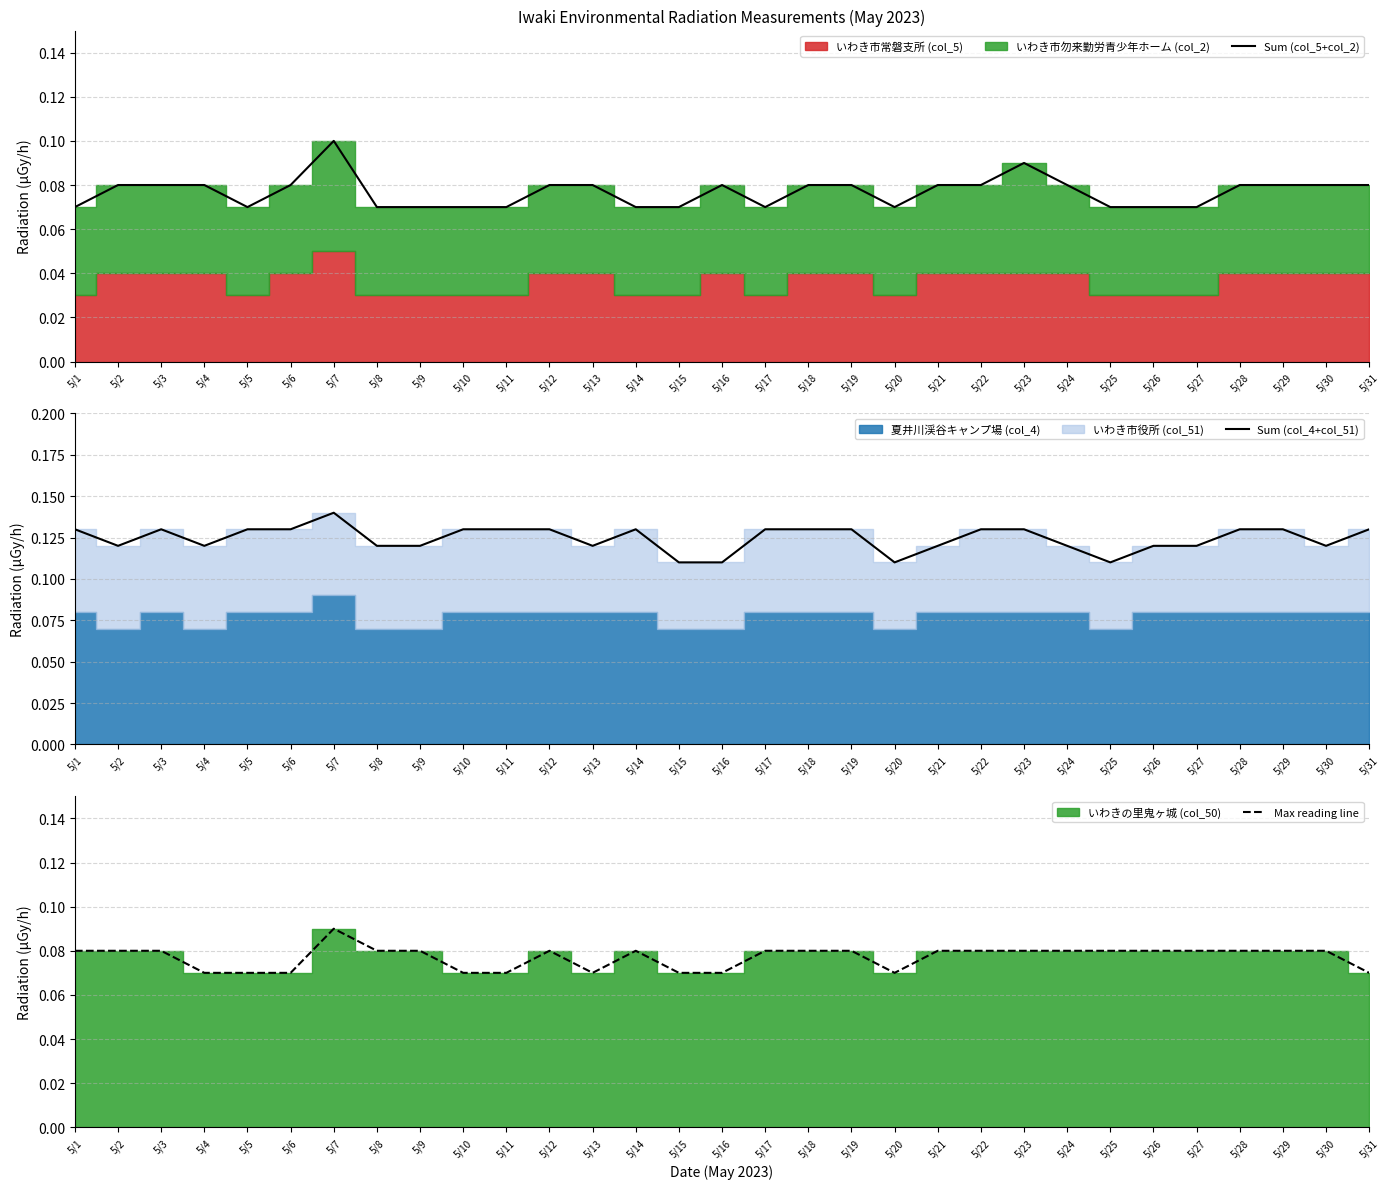

What is the value of the Sum (col_5+col_2) point at the 2nd from the left?

0.1